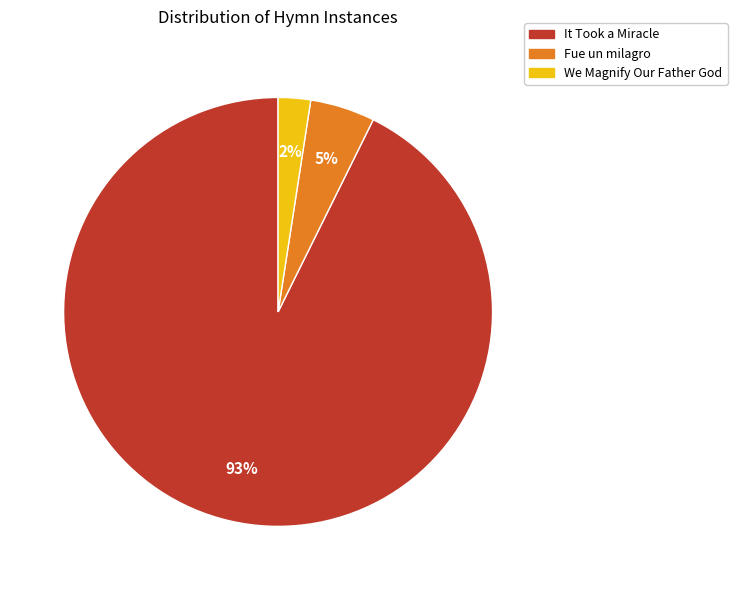

Do It Took a Miracle and We Magnify Our Father God together represent more than half of the pie?

Yes